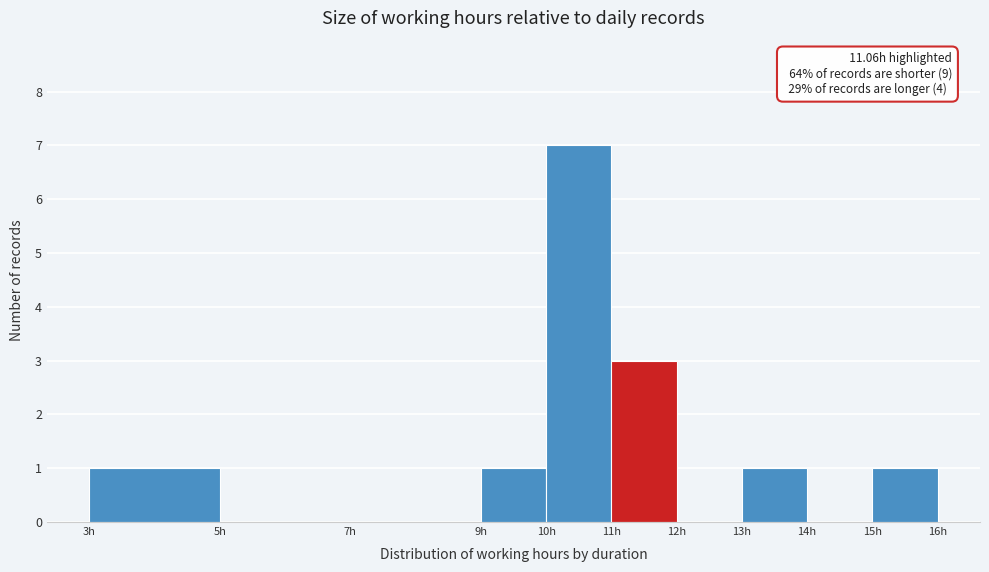

Which range on the x-axis has the tallest bar?

10 to 11